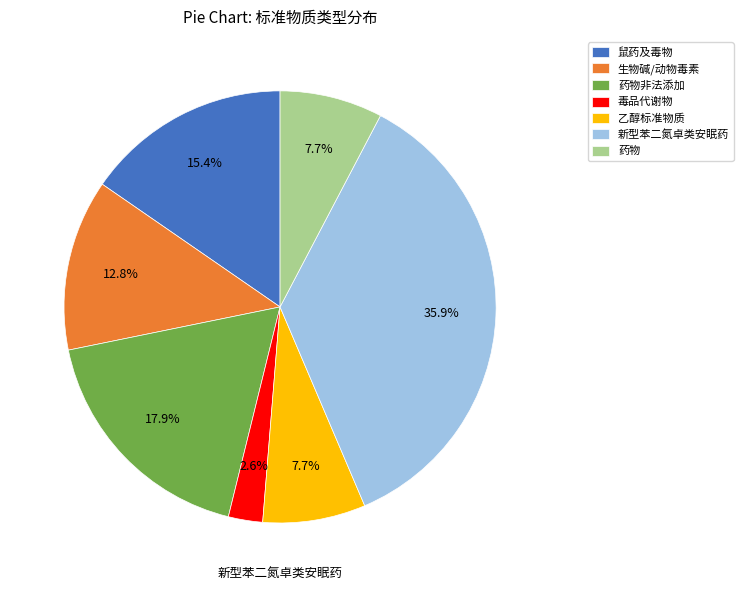

Is it true that 毒品代谢物 is 3% of the pie?

True